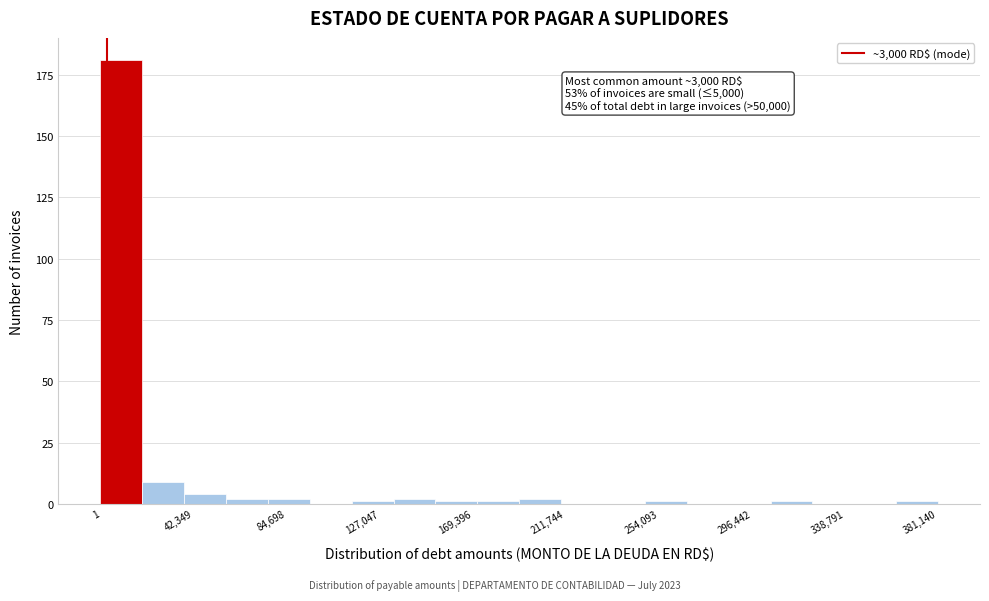

Read against the x-axis, roughly where is the centre of the tallest bar?

10000